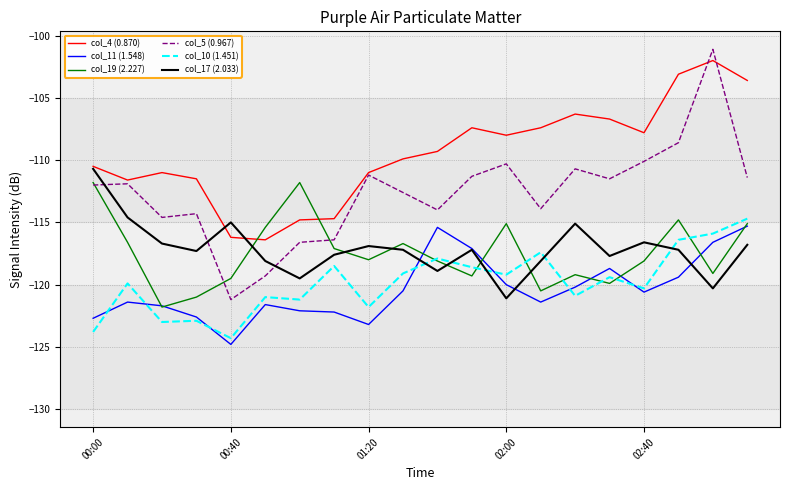

What is the maximum value for col_10 (1.451)?

-114.7